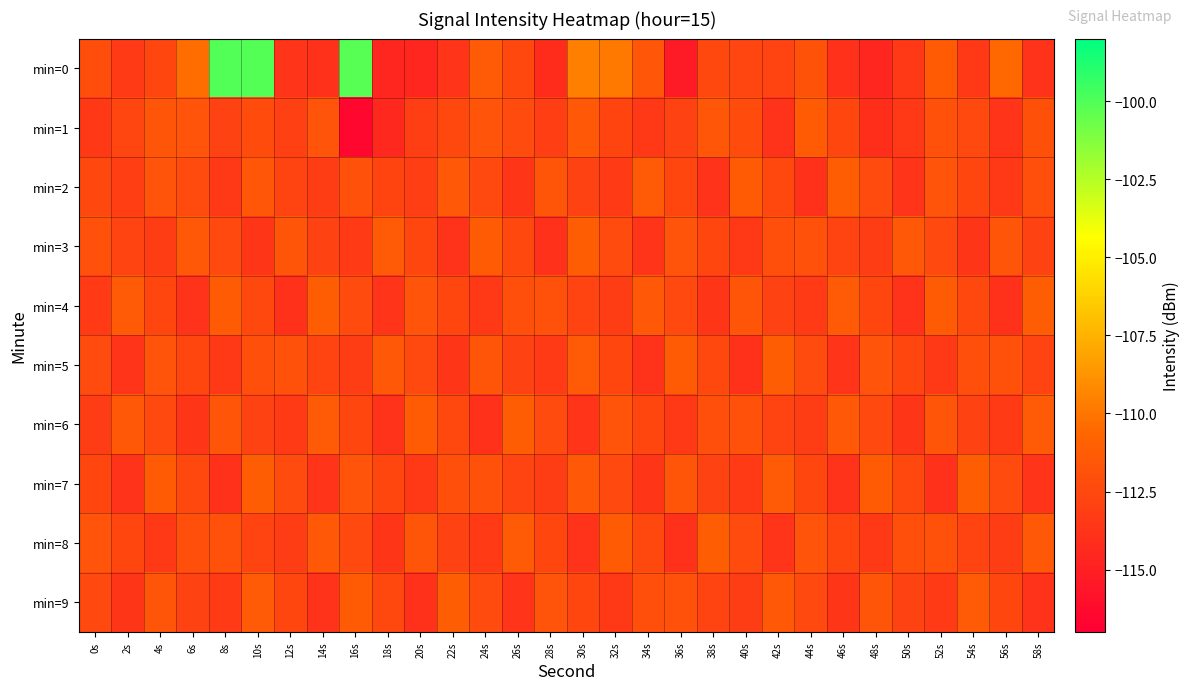

Which series has the largest total across all categories?

min=0